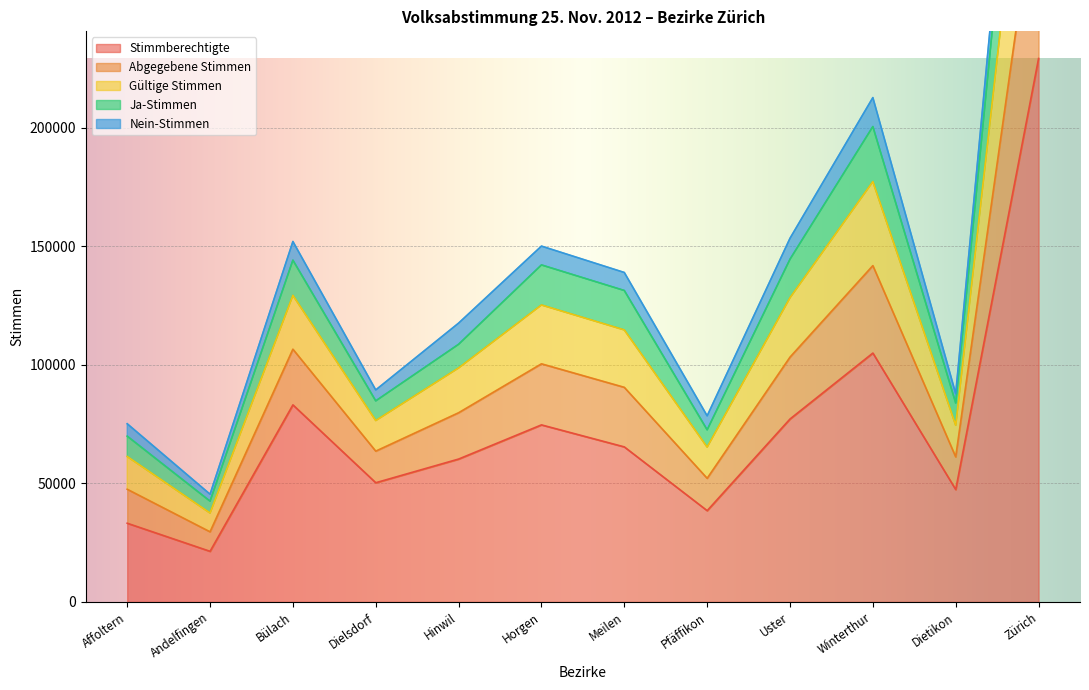

Is it true that Stimmberechtigte equals 77119 at Uster?

True